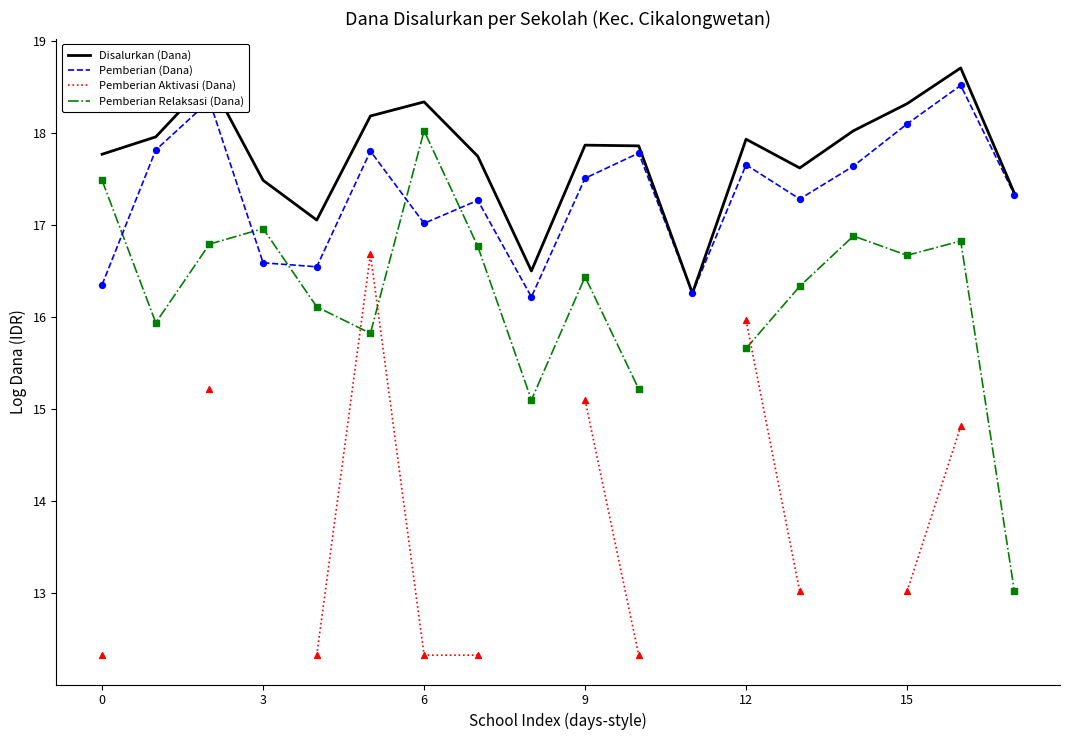

At how many categories does at least one series exceed 15?

18